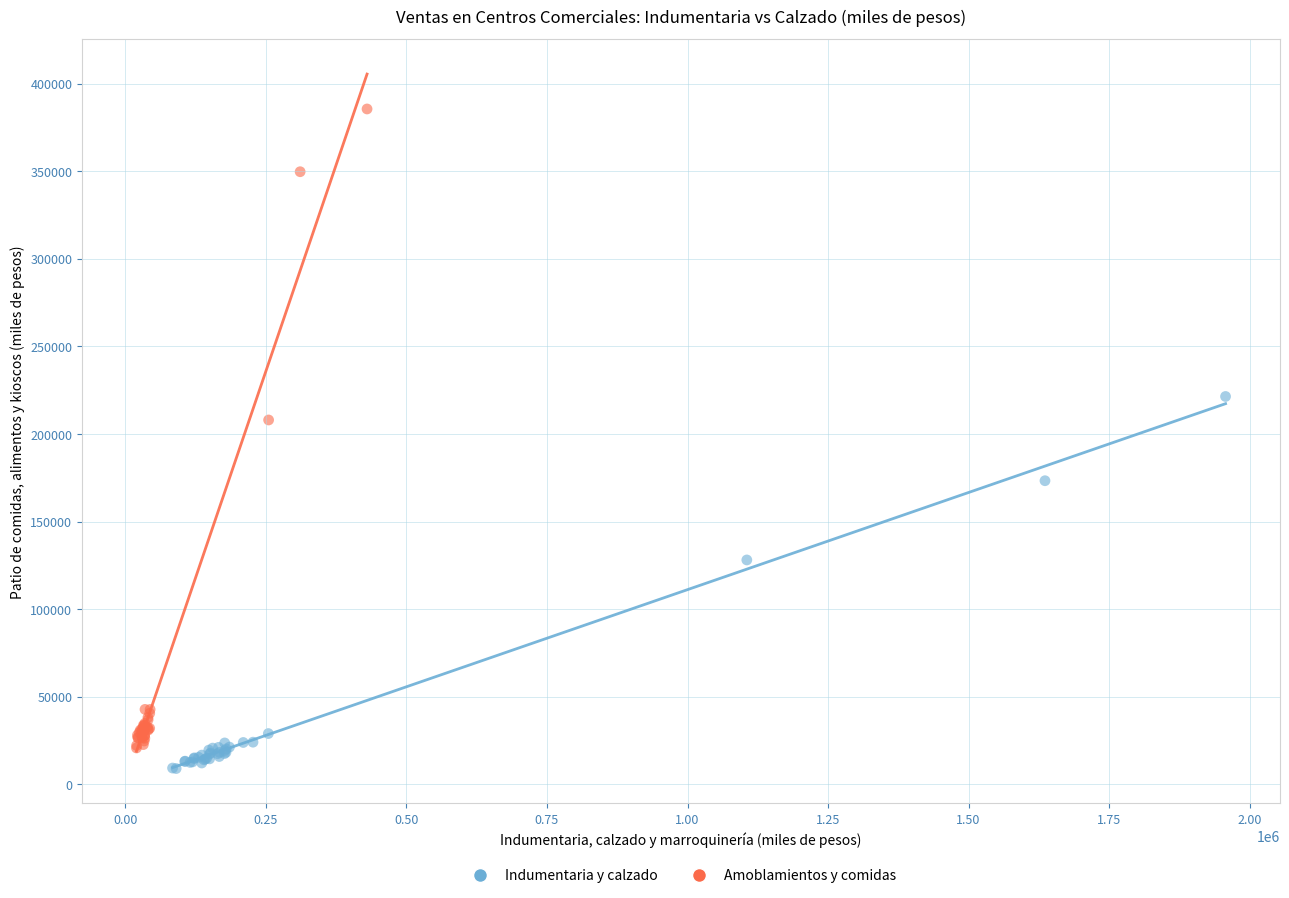

Which series contains the highest Y value?

Amoblamientos y comidas